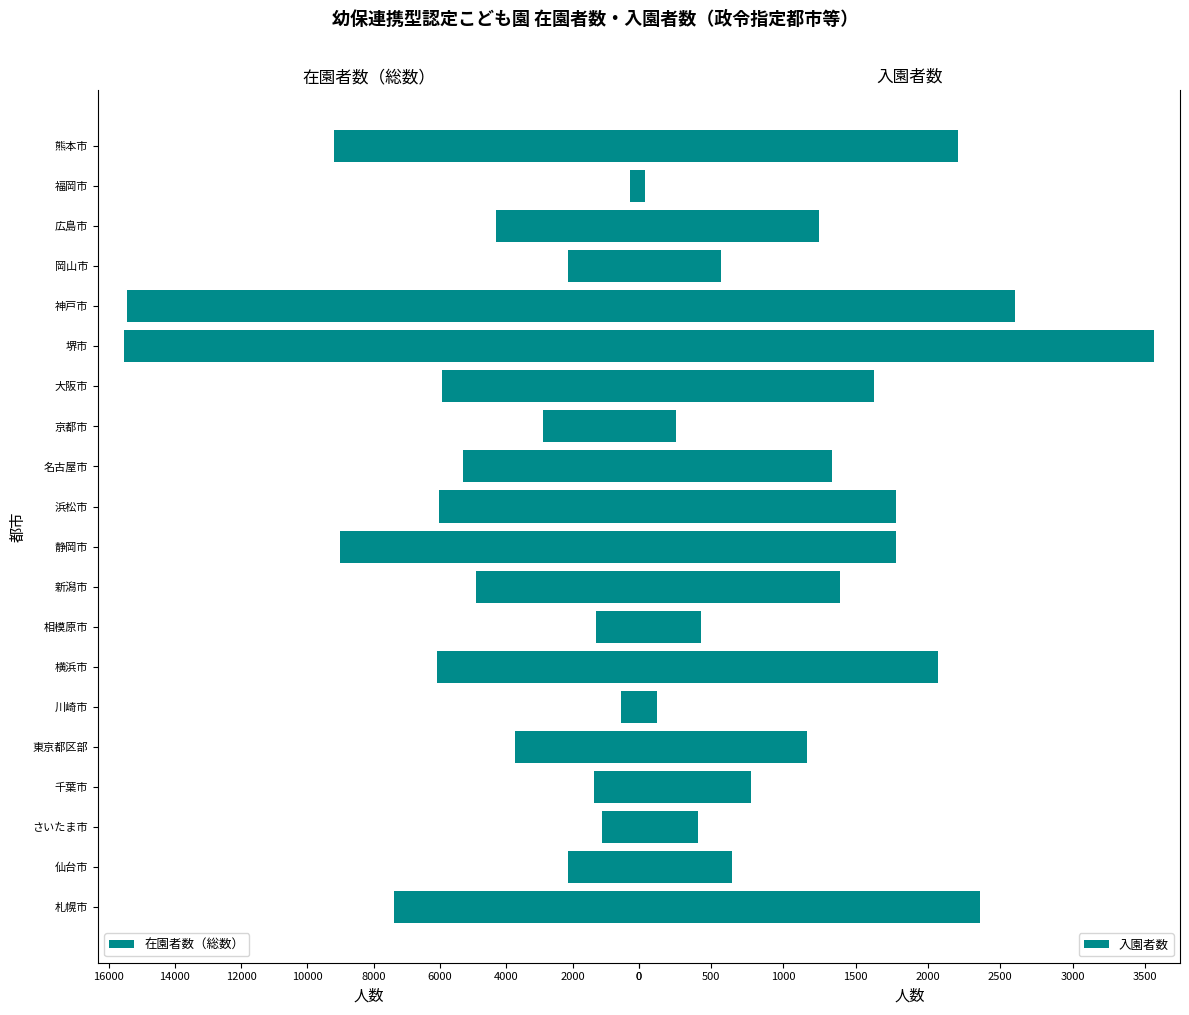

How many groups of bars are there?

20